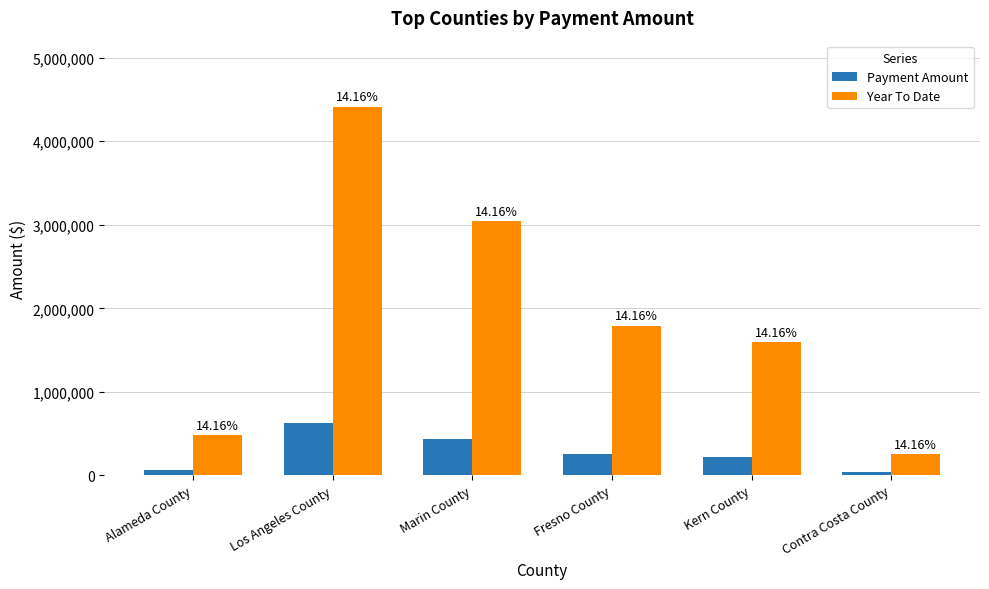

The Payment Amount series shows 225577.3 at Kern County. True or false?

True